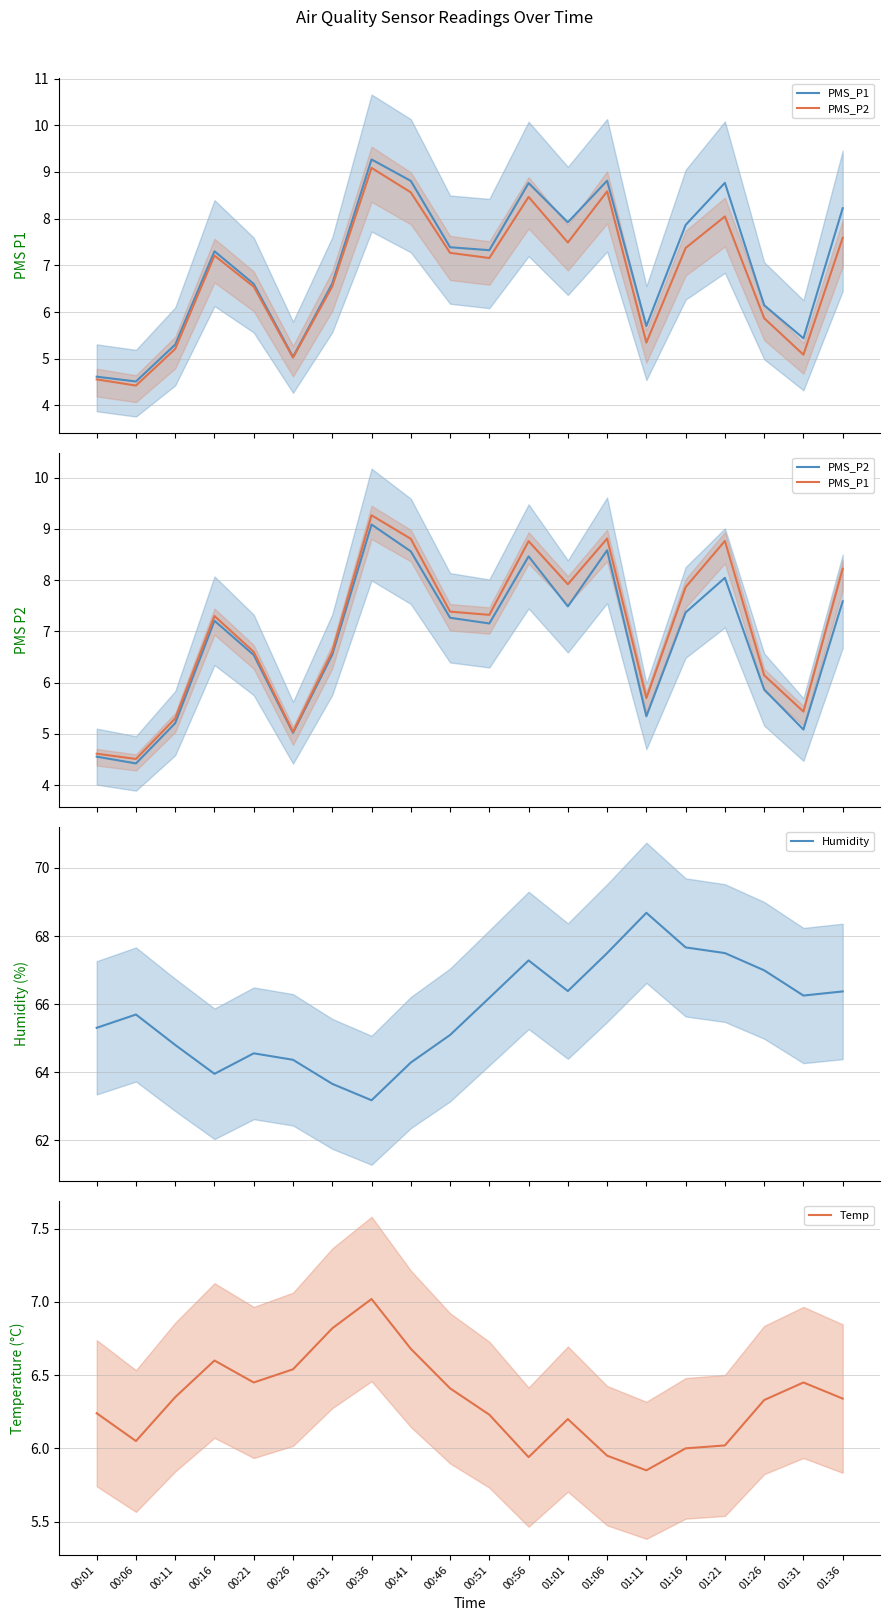

What is the highest value of the Humidity series?

68.7